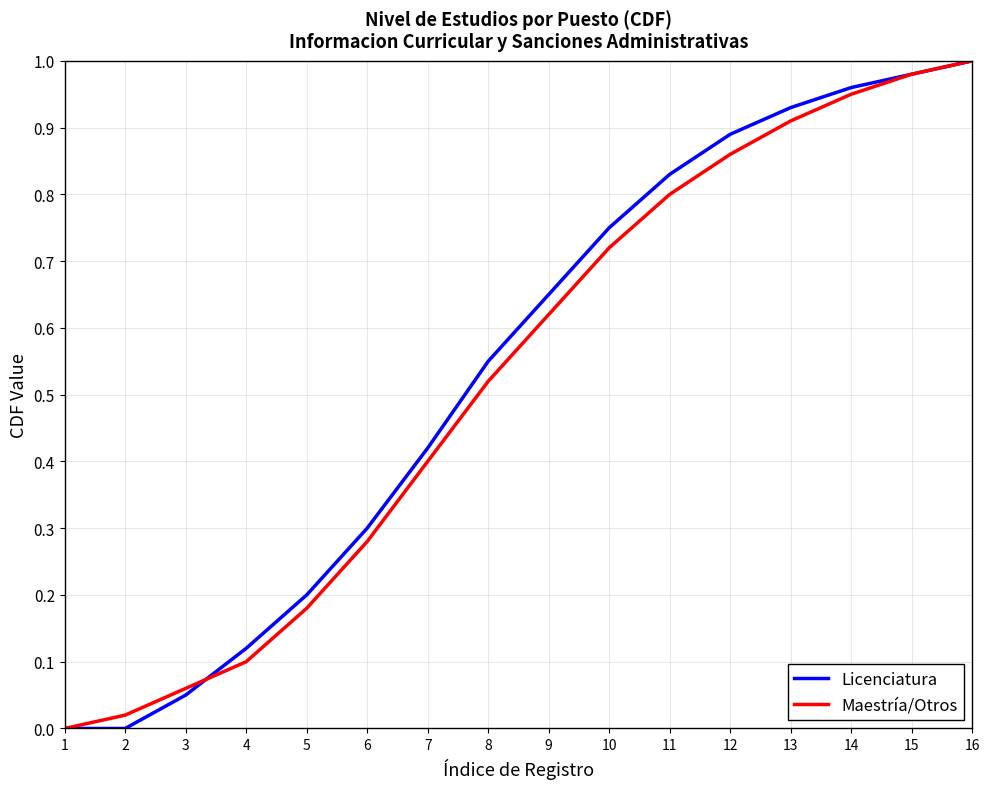

Which series changed the most between 14 and 16?

Maestría/Otros